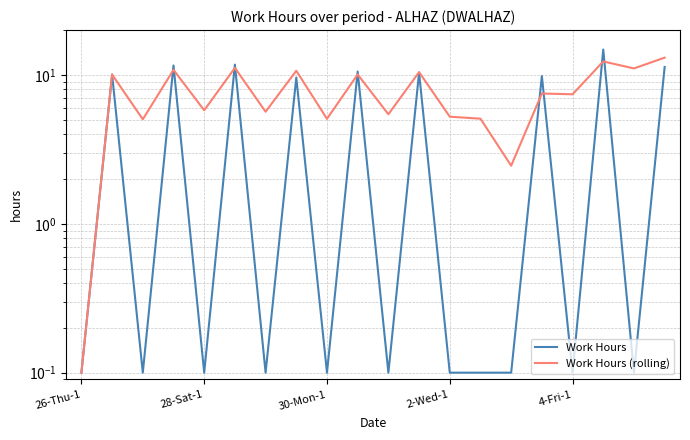

How many data points in Work Hours (rolling) are less than 7?

9